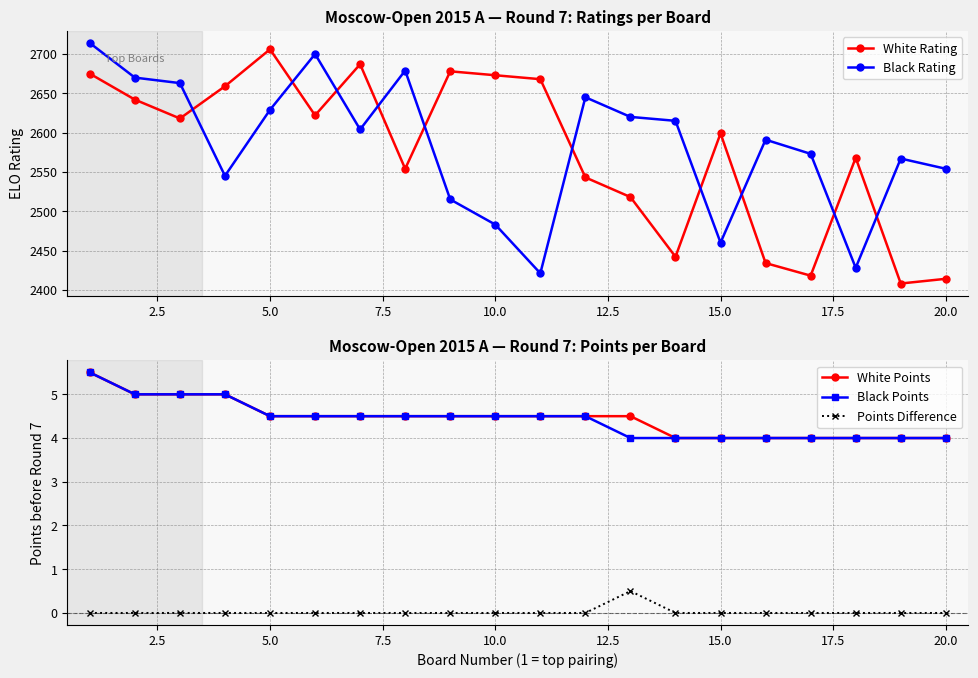

Does the chart have visible grid lines?

Yes